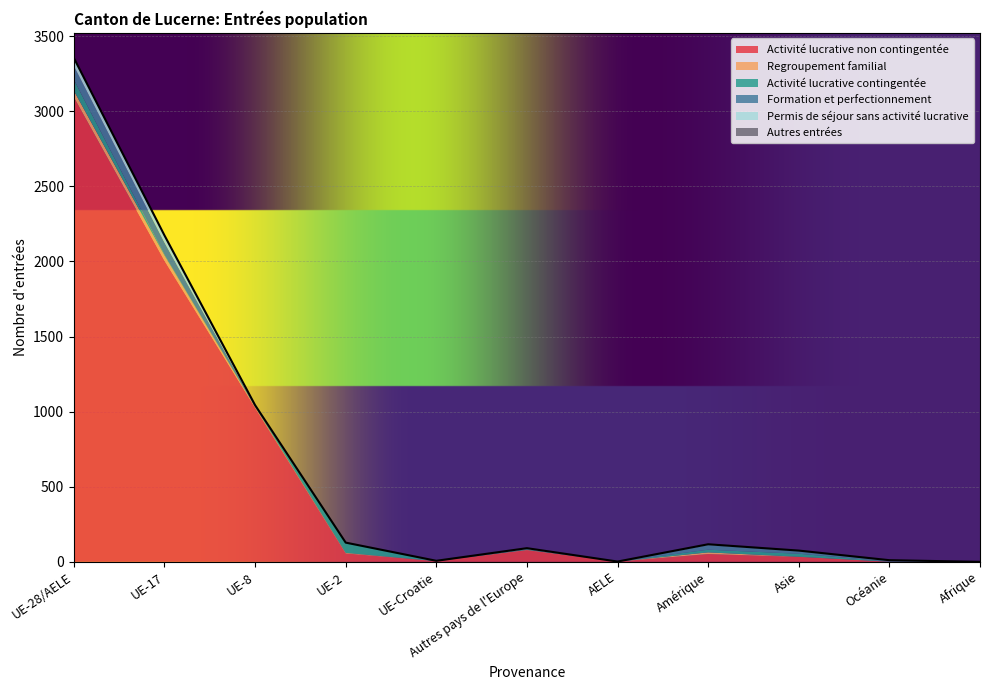

What is the label of the 10th point from the right?

UE-17